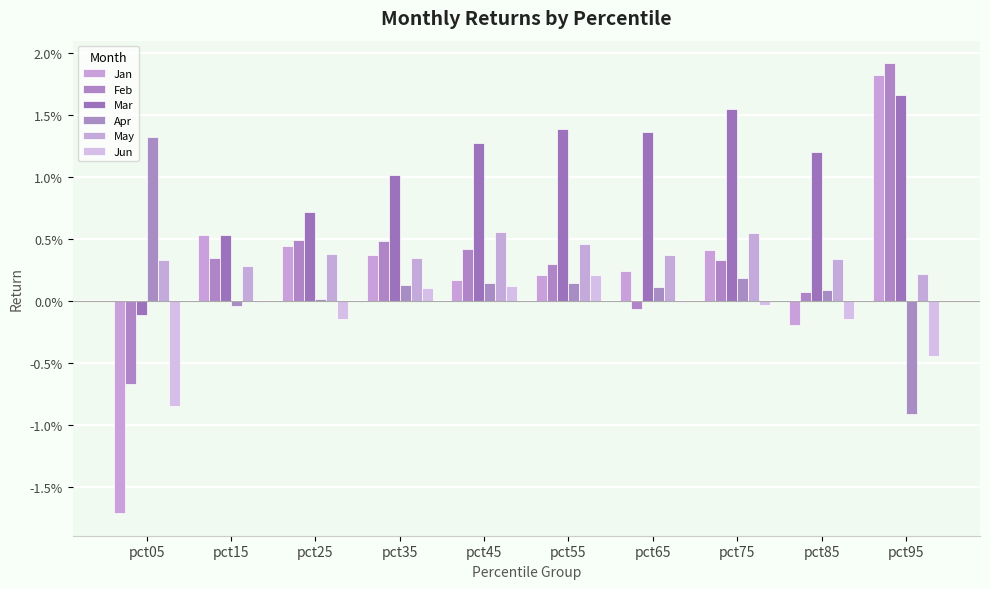

Are the bars grouped side by side (vs. stacked)?

Yes